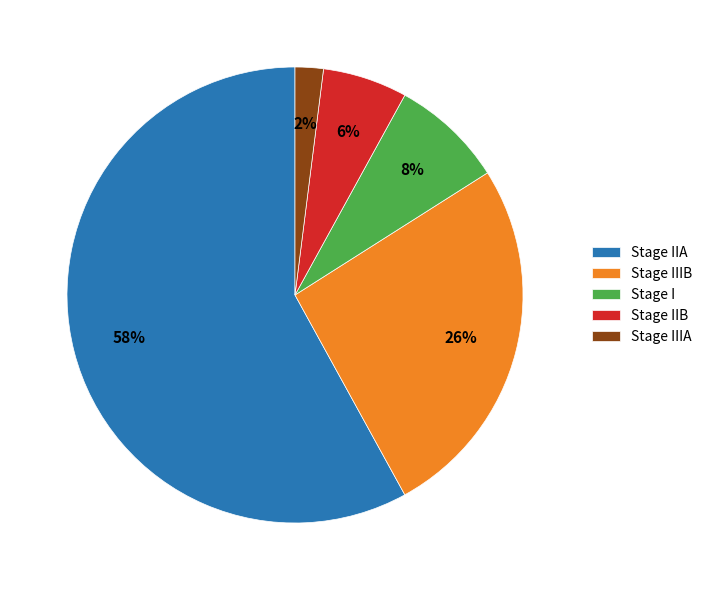

Which has a higher value, Stage IIB or Stage I?

Stage I